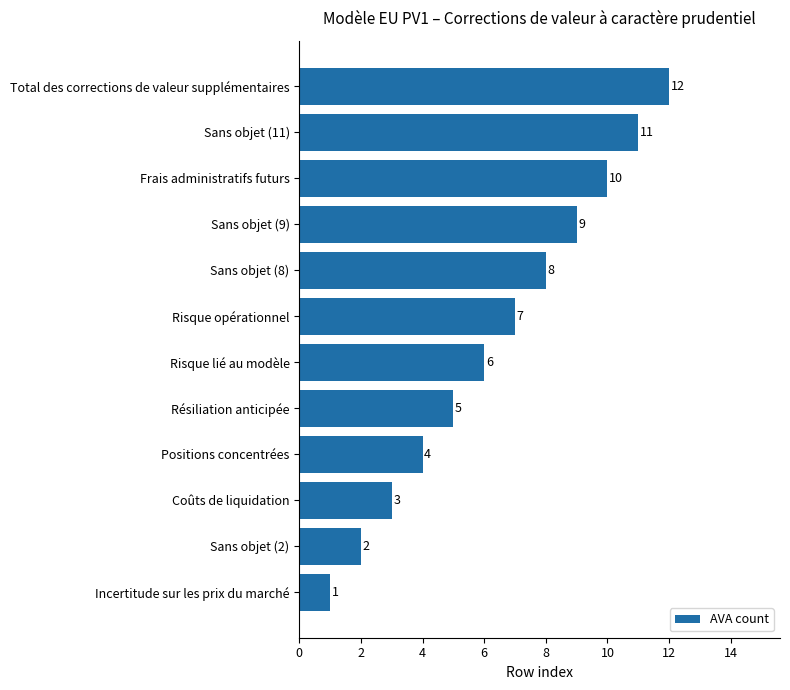

Is it true that the value at Positions concentrées is 7?

False